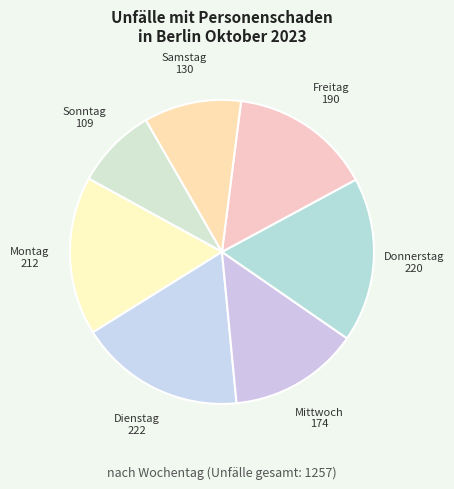

Combined, do Sonntag and Dienstag account for over 50%?

No